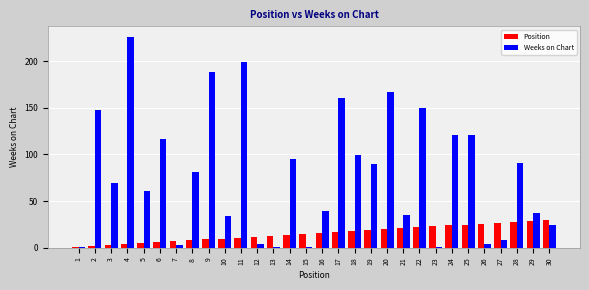

How many bars are there in each group?

2